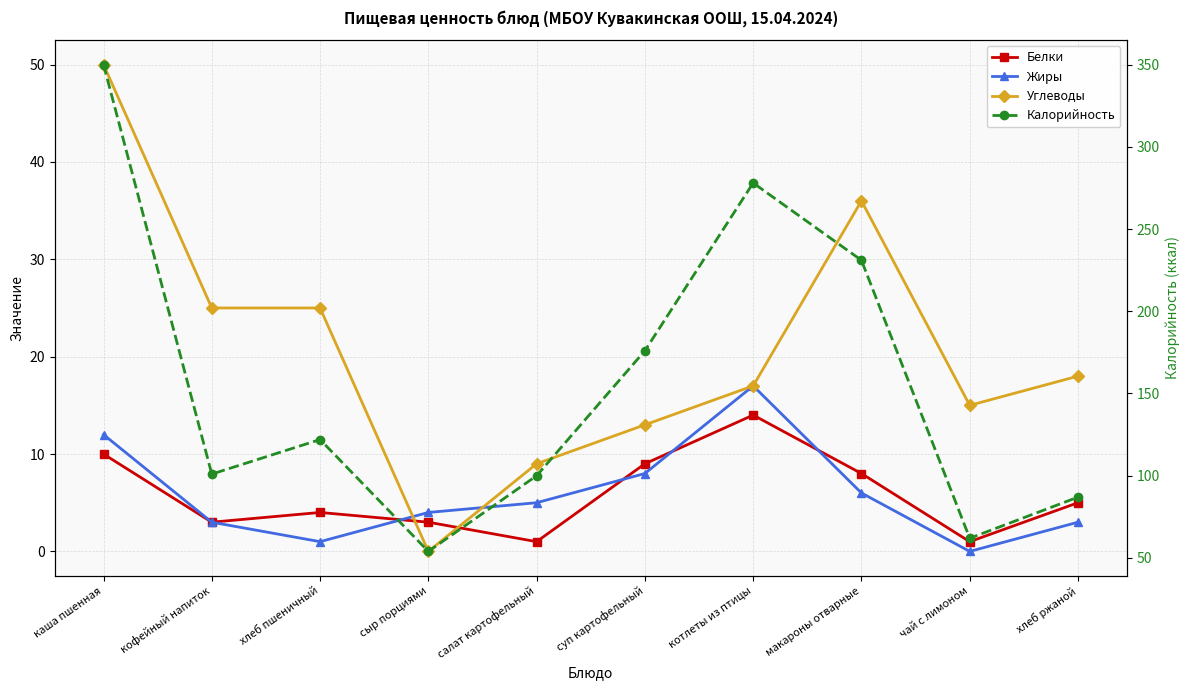

What is the sum of all Углеводы values?

208